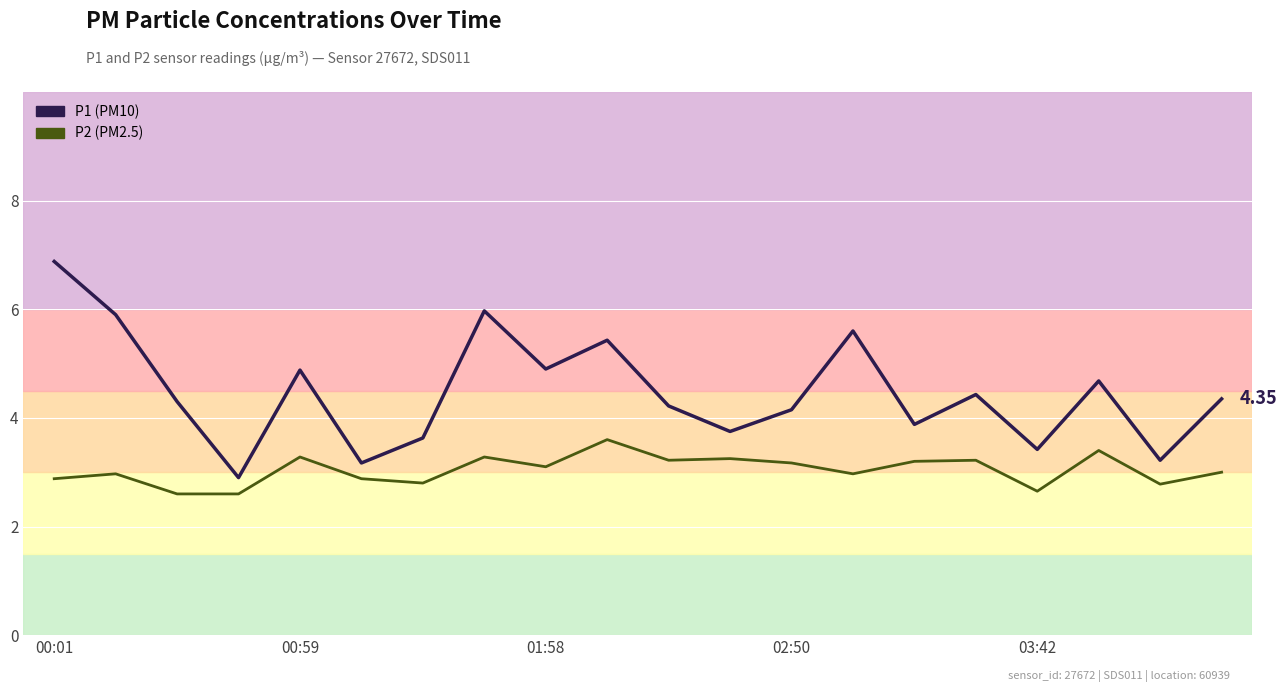

List the series in order of their peak value, lowest first.

P2, P1